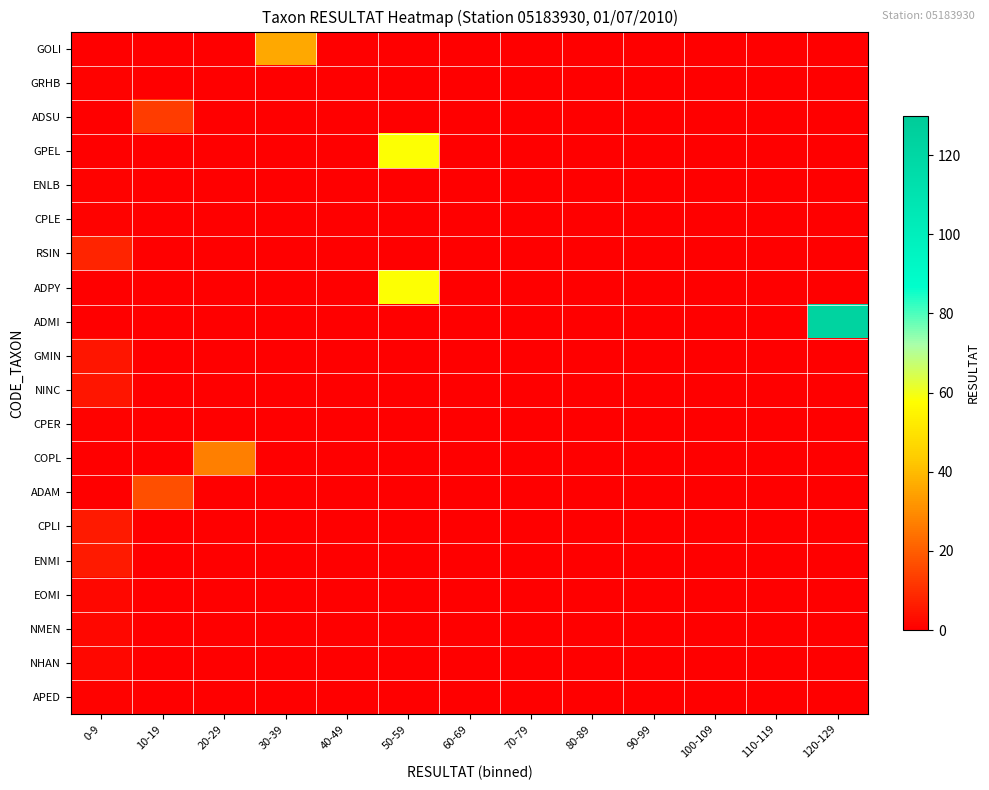

Reading left to right, what are all the values shown in this chart?

GOLI: 0-9=0	10-19=0	20-29=0	30-39=36	40-49=0	50-59=0	60-69=0	70-79=0	80-89=0	90-99=0	100-109=0	110-119=0	120-129=0
GRHB: 0-9=1	10-19=0	20-29=0	30-39=0	40-49=0	50-59=0	60-69=0	70-79=0	80-89=0	90-99=0	100-109=0	110-119=0	120-129=0
ADSU: 0-9=0	10-19=13	20-29=0	30-39=0	40-49=0	50-59=0	60-69=0	70-79=0	80-89=0	90-99=0	100-109=0	110-119=0	120-129=0
GPEL: 0-9=0	10-19=0	20-29=0	30-39=0	40-49=0	50-59=58	60-69=0	70-79=0	80-89=0	90-99=0	100-109=0	110-119=0	120-129=0
ENLB: 0-9=1	10-19=0	20-29=0	30-39=0	40-49=0	50-59=0	60-69=0	70-79=0	80-89=0	90-99=0	100-109=0	110-119=0	120-129=0
CPLE: 0-9=1	10-19=0	20-29=0	30-39=0	40-49=0	50-59=0	60-69=0	70-79=0	80-89=0	90-99=0	100-109=0	110-119=0	120-129=0
RSIN: 0-9=8	10-19=0	20-29=0	30-39=0	40-49=0	50-59=0	60-69=0	70-79=0	80-89=0	90-99=0	100-109=0	110-119=0	120-129=0
ADPY: 0-9=0	10-19=0	20-29=0	30-39=0	40-49=0	50-59=58	60-69=0	70-79=0	80-89=0	90-99=0	100-109=0	110-119=0	120-129=0
ADMI: 0-9=0	10-19=0	20-29=0	30-39=0	40-49=0	50-59=0	60-69=0	70-79=0	80-89=0	90-99=0	100-109=0	110-119=0	120-129=123
GMIN: 0-9=5	10-19=0	20-29=0	30-39=0	40-49=0	50-59=0	60-69=0	70-79=0	80-89=0	90-99=0	100-109=0	110-119=0	120-129=0
NINC: 0-9=5	10-19=0	20-29=0	30-39=0	40-49=0	50-59=0	60-69=0	70-79=0	80-89=0	90-99=0	100-109=0	110-119=0	120-129=0
CPER: 0-9=1	10-19=0	20-29=0	30-39=0	40-49=0	50-59=0	60-69=0	70-79=0	80-89=0	90-99=0	100-109=0	110-119=0	120-129=0
COPL: 0-9=0	10-19=0	20-29=27	30-39=0	40-49=0	50-59=0	60-69=0	70-79=0	80-89=0	90-99=0	100-109=0	110-119=0	120-129=0
ADAM: 0-9=0	10-19=17	20-29=0	30-39=0	40-49=0	50-59=0	60-69=0	70-79=0	80-89=0	90-99=0	100-109=0	110-119=0	120-129=0
CPLI: 0-9=6	10-19=0	20-29=0	30-39=0	40-49=0	50-59=0	60-69=0	70-79=0	80-89=0	90-99=0	100-109=0	110-119=0	120-129=0
ENMI: 0-9=6	10-19=0	20-29=0	30-39=0	40-49=0	50-59=0	60-69=0	70-79=0	80-89=0	90-99=0	100-109=0	110-119=0	120-129=0
EOMI: 0-9=2	10-19=0	20-29=0	30-39=0	40-49=0	50-59=0	60-69=0	70-79=0	80-89=0	90-99=0	100-109=0	110-119=0	120-129=0
NMEN: 0-9=2	10-19=0	20-29=0	30-39=0	40-49=0	50-59=0	60-69=0	70-79=0	80-89=0	90-99=0	100-109=0	110-119=0	120-129=0
NHAN: 0-9=2	10-19=0	20-29=0	30-39=0	40-49=0	50-59=0	60-69=0	70-79=0	80-89=0	90-99=0	100-109=0	110-119=0	120-129=0
APED: 0-9=1	10-19=0	20-29=0	30-39=0	40-49=0	50-59=0	60-69=0	70-79=0	80-89=0	90-99=0	100-109=0	110-119=0	120-129=0